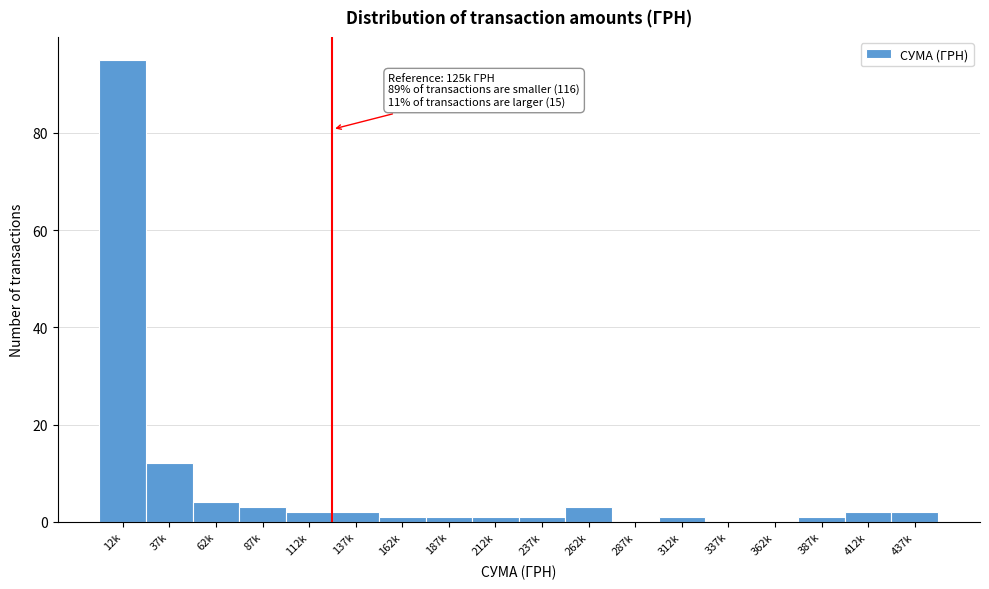

Reading right to left, extract all data points from this chart.

437k=2	412k=2	387k=1	362k=0	337k=0	312k=1	287k=0	262k=3	237k=1	212k=1	187k=1	162k=1	137k=2	112k=2	87k=3	62k=4	37k=12	12k=95